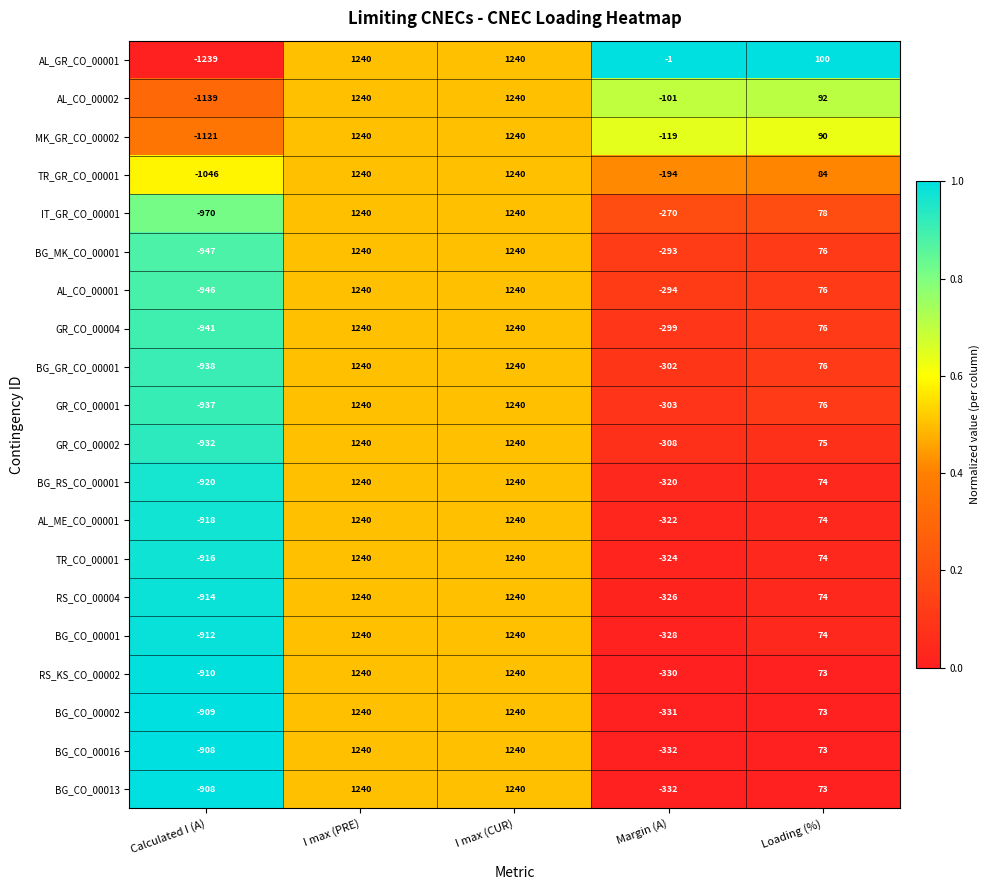

What is the sum of the TR_GR_CO_00001 values at Calculated I (A) and Loading (%)?

-962